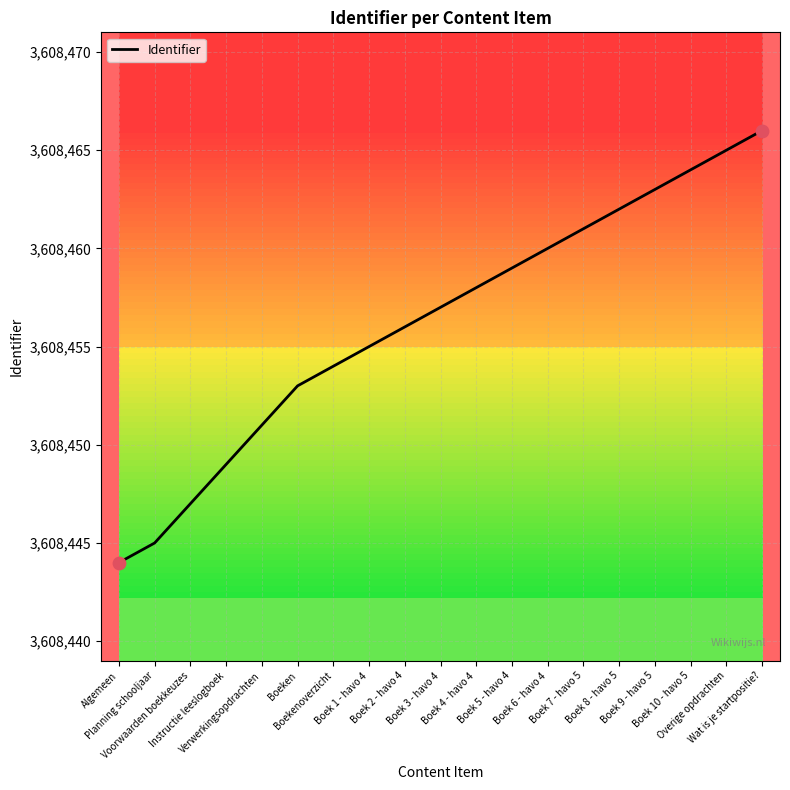

Between Boek 7 - havo 5 and Boek 8 - havo 5, which is larger?

Boek 8 - havo 5